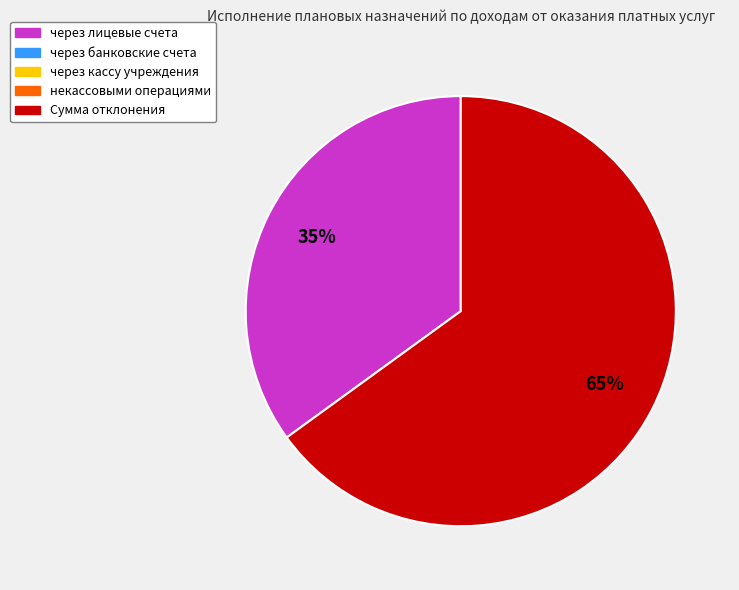

Does any single category account for the majority?

Yes